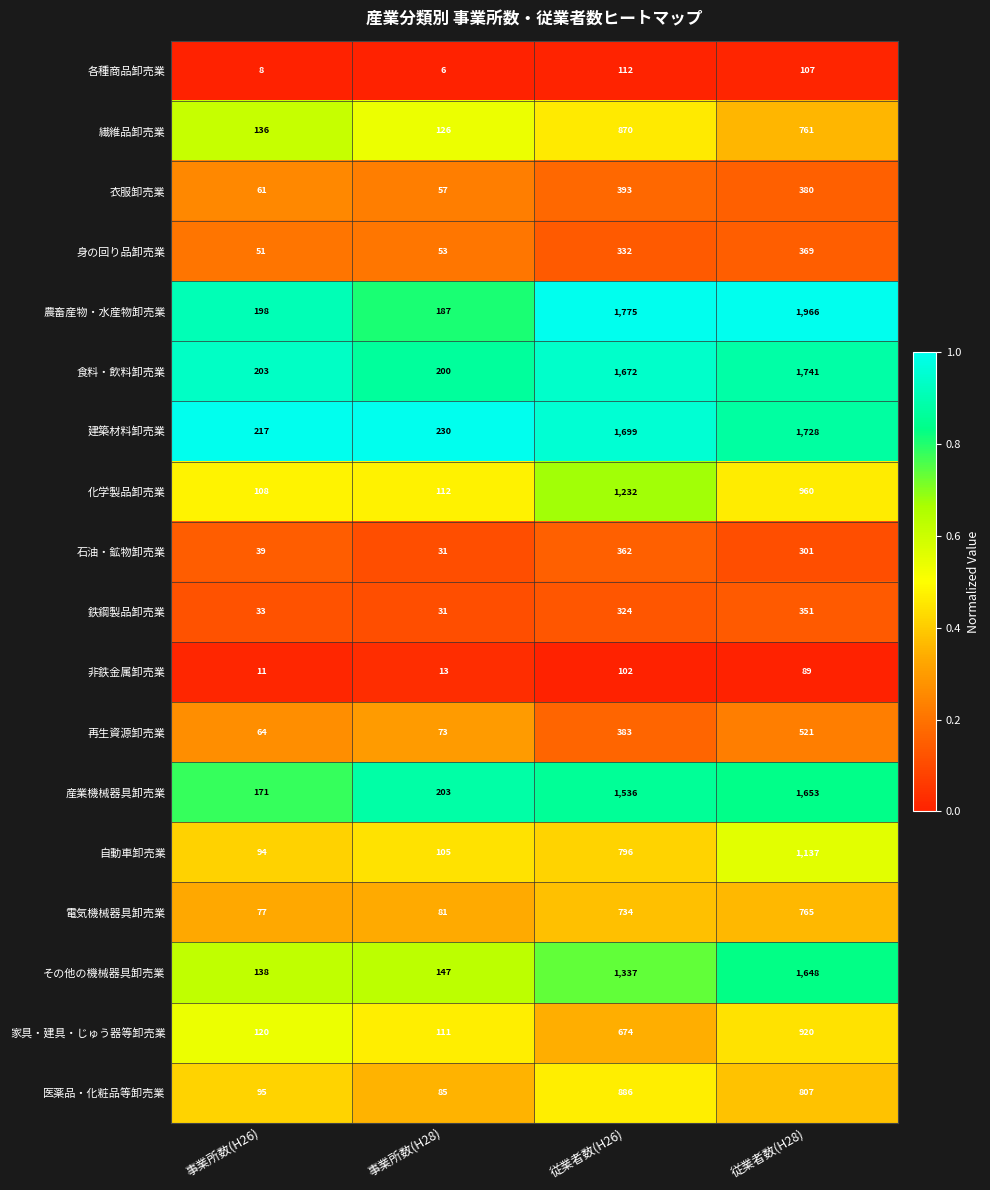

Is the value of 再生資源卸売業 at 従業者数(H26) greater than the value of 各種商品卸売業 at 事業所数(H26)?

Yes